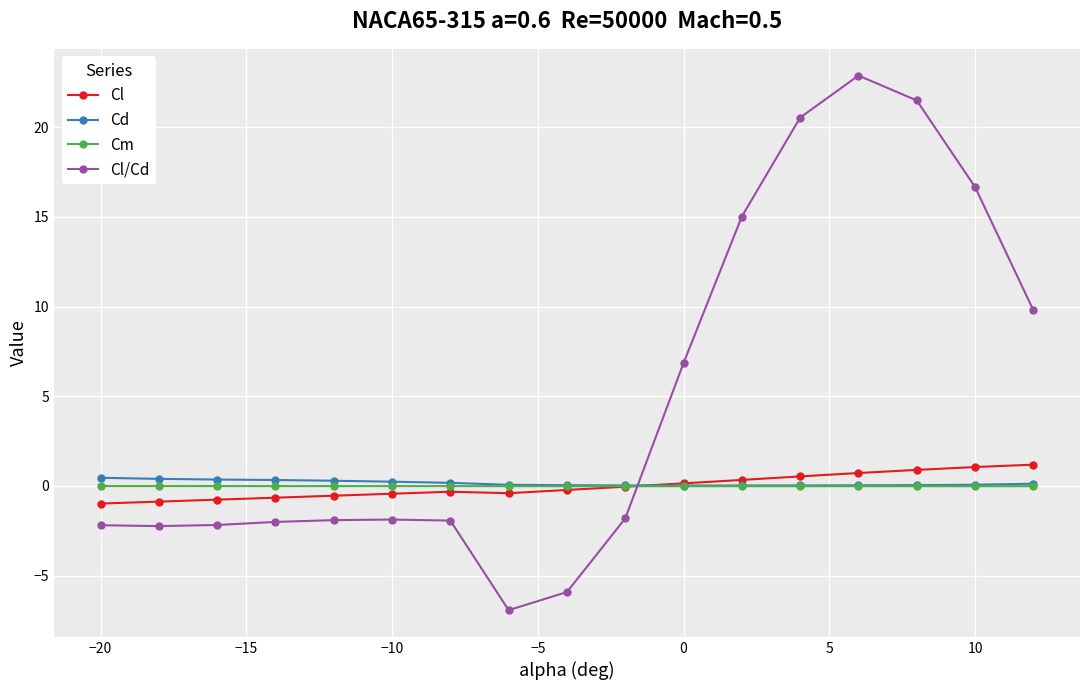

What is the minimum value shown in the chart?

-6.9